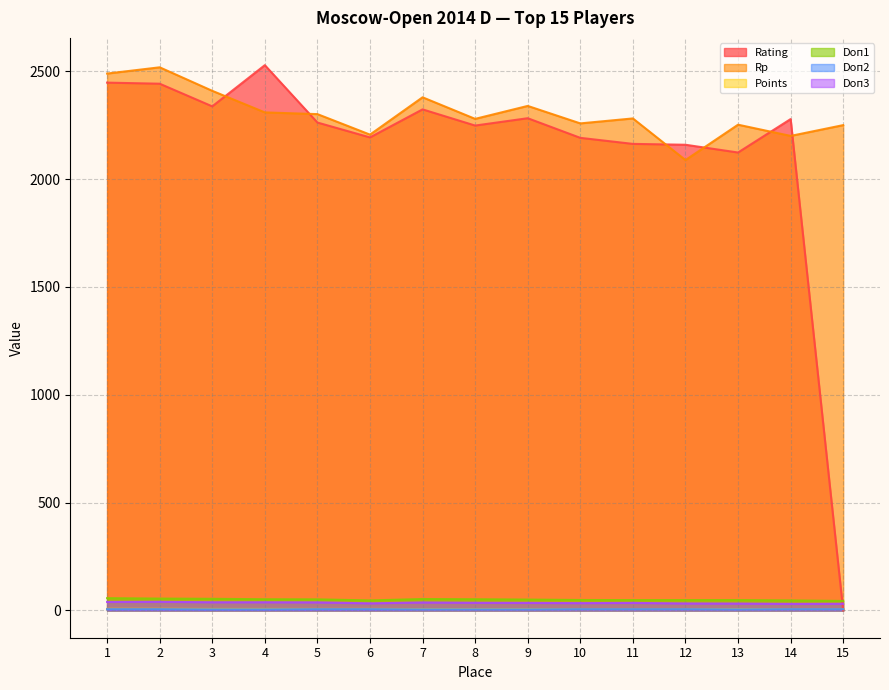

True or false: Doп1 and Points intersect in this chart.

False